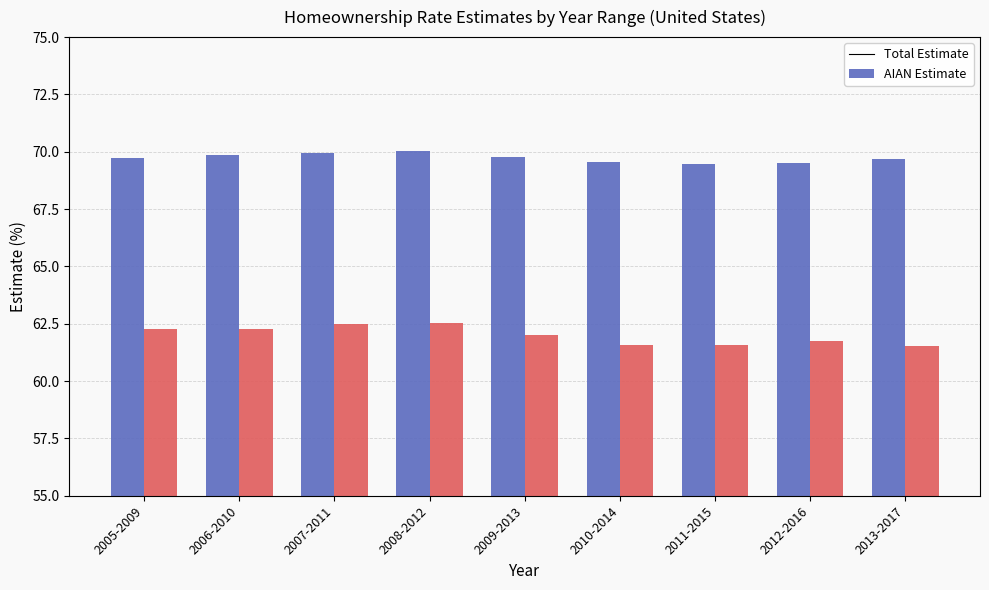

What is the maximum value shown in the chart?

70.0